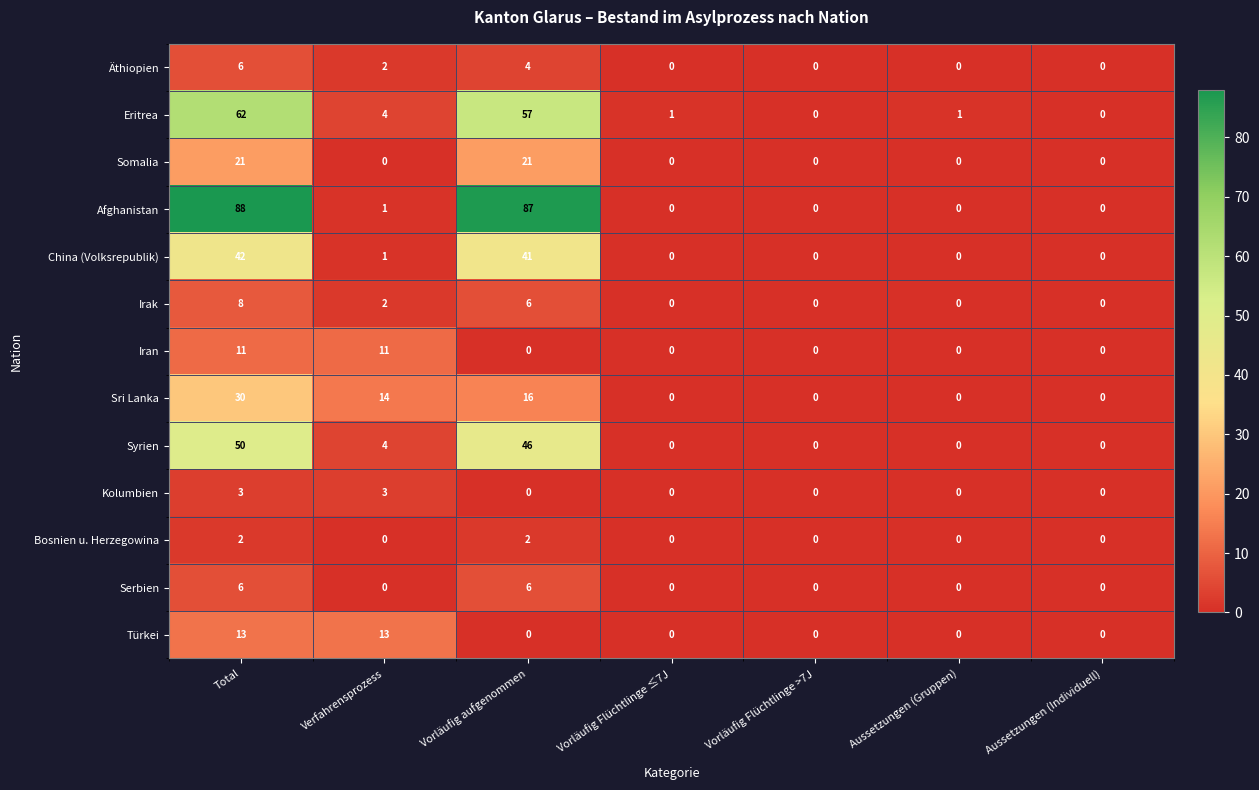

The value of Syrien at Aussetzungen (Individuell) is 0. True or false?

True